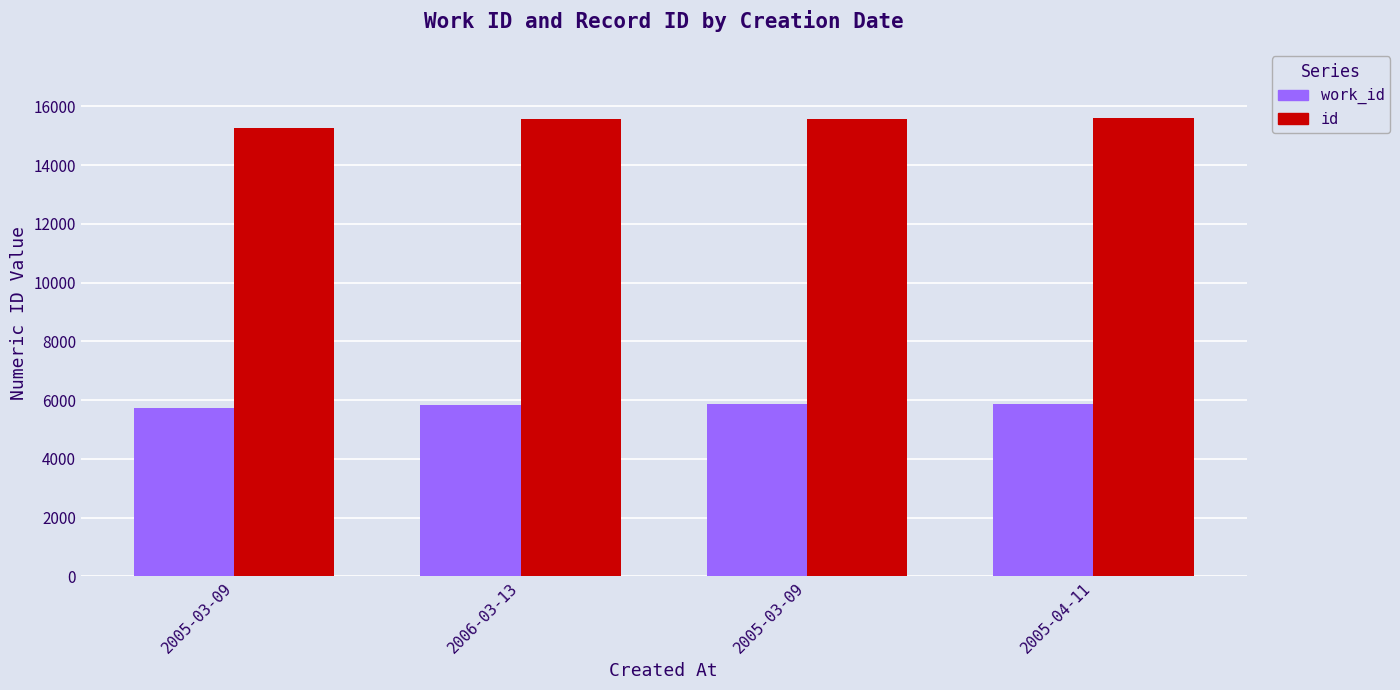

What is the sum of the id values at 2005-03-09 and 2005-03-09?

30870